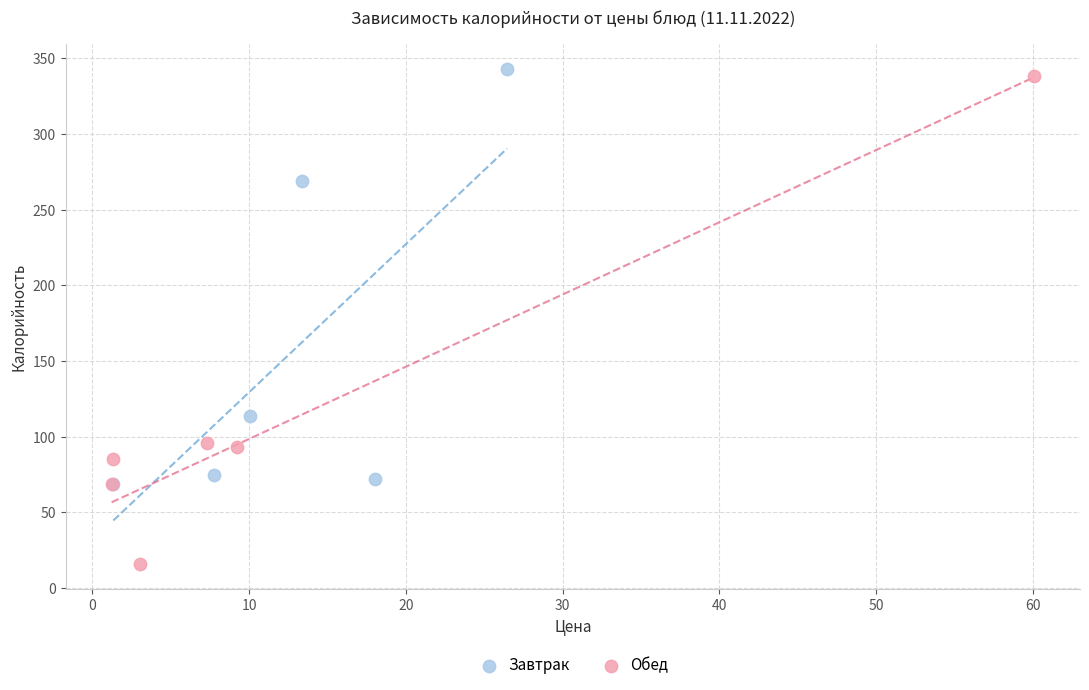

Which series reaches the minimum Y coordinate?

Обед